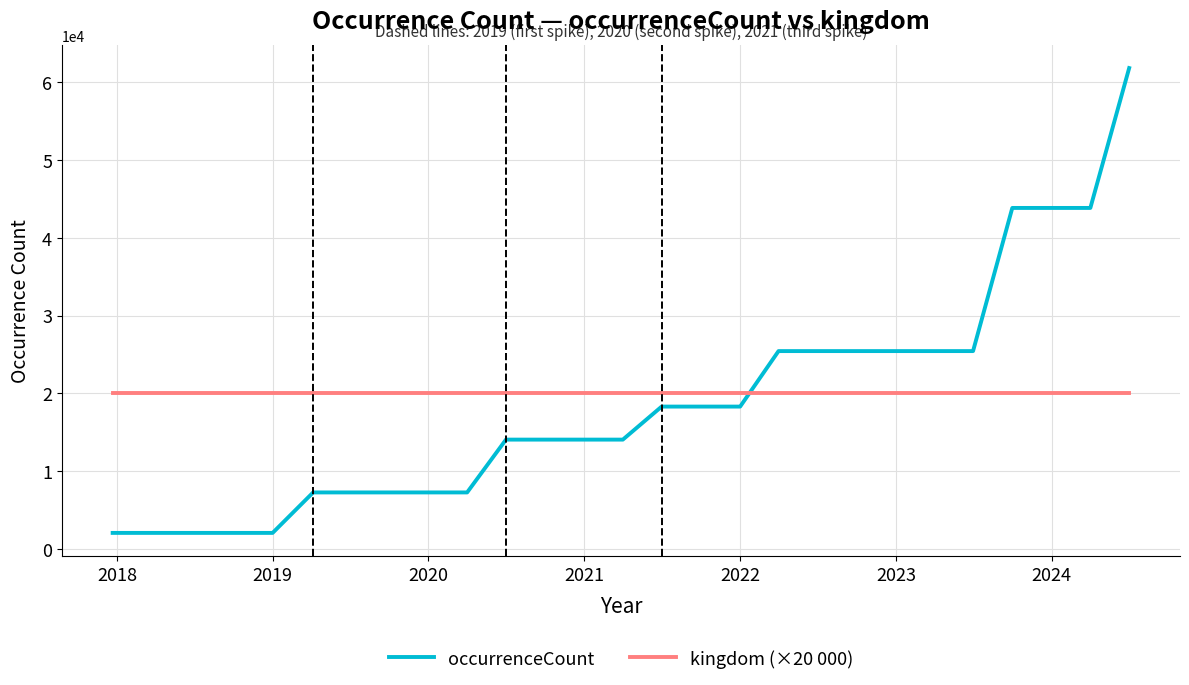

What is the minimum value for occurrenceCount?

2049